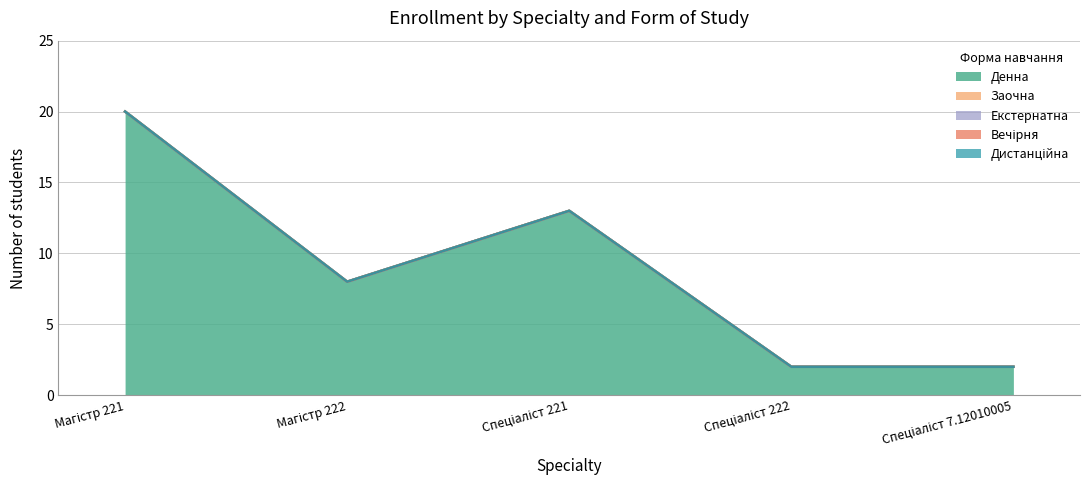

List the series in order of their peak value, highest first.

Денна, Заочна, Екстернатна, Вечірня, Дистанційна